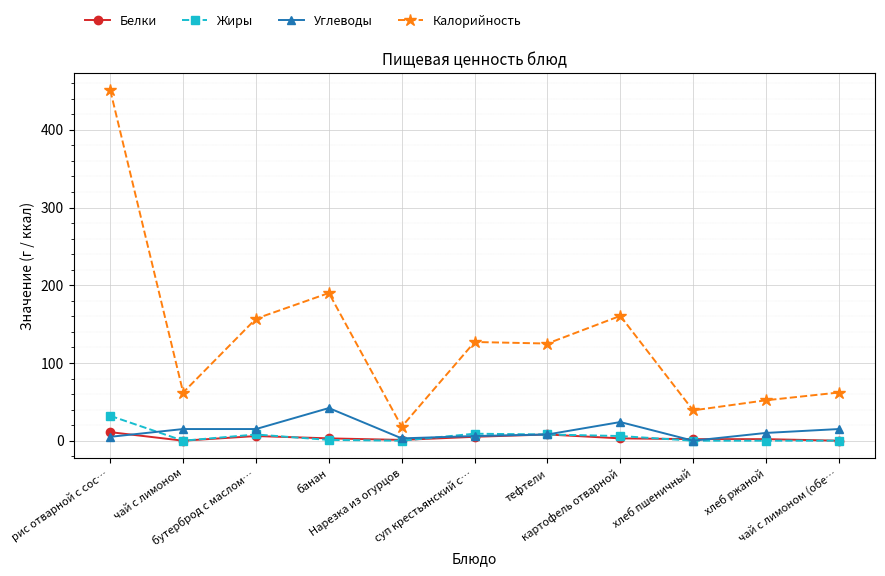

How many distinct data groups are displayed?

4